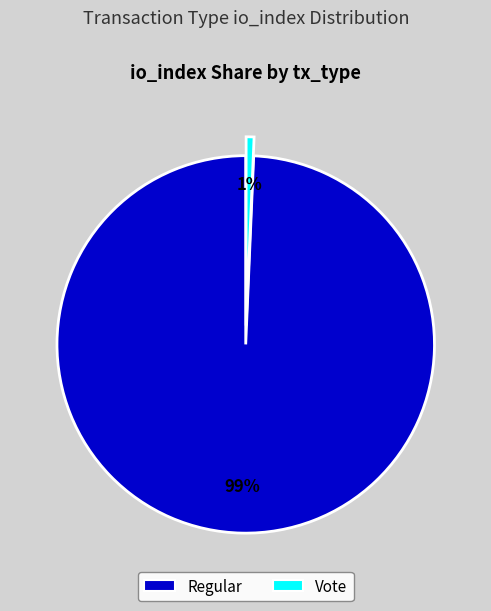

To the nearest percent, what is the average slice percentage?

50%